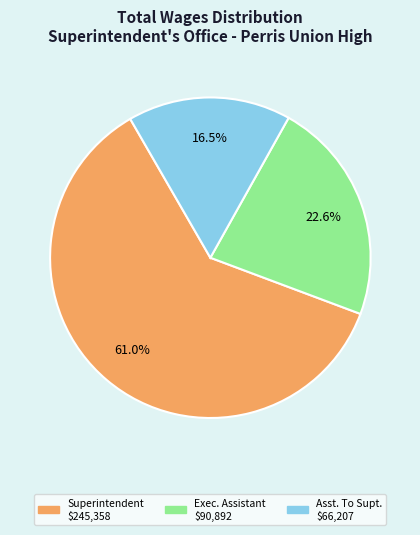

Does any single category account for the majority?

Yes